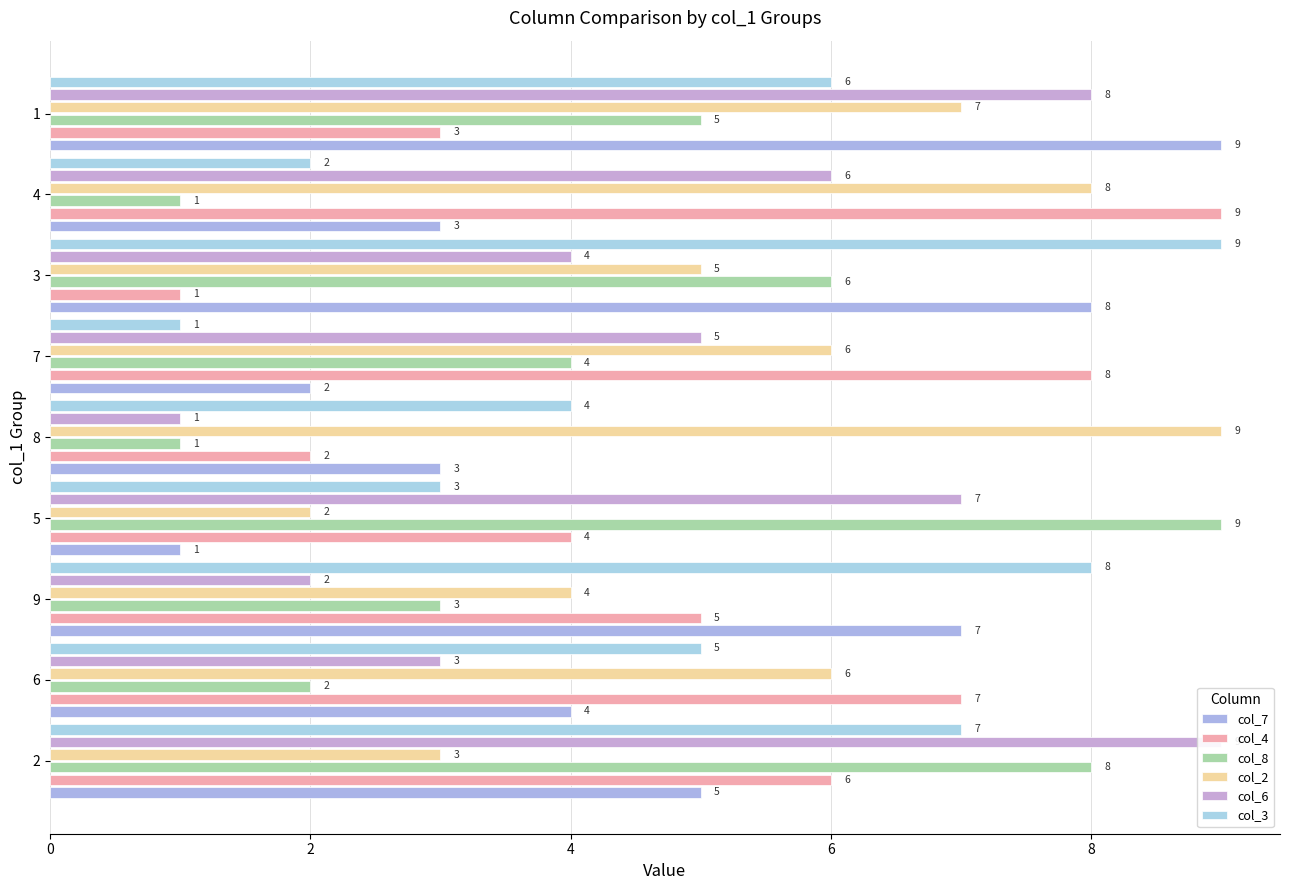

How many bars are there in each group?

6